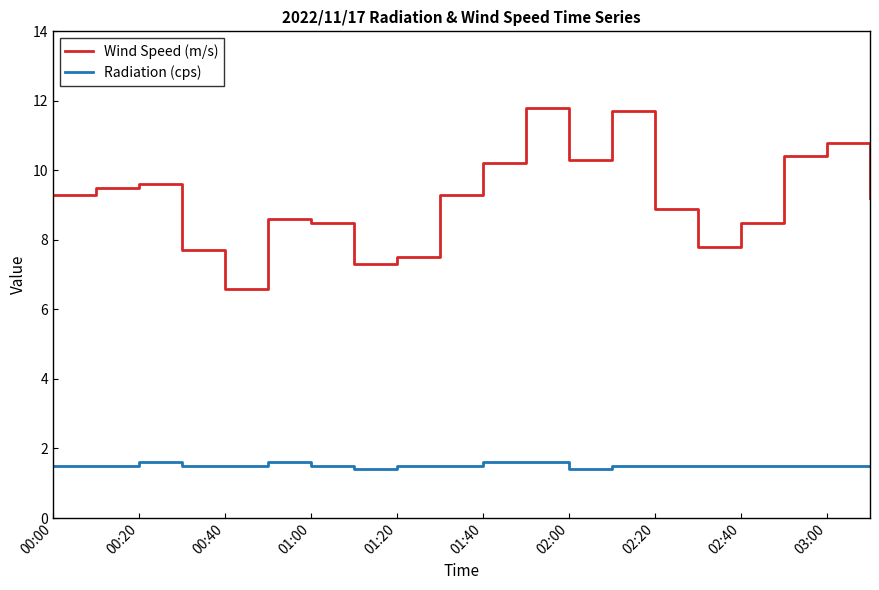

What is the maximum value shown in the chart?

11.8